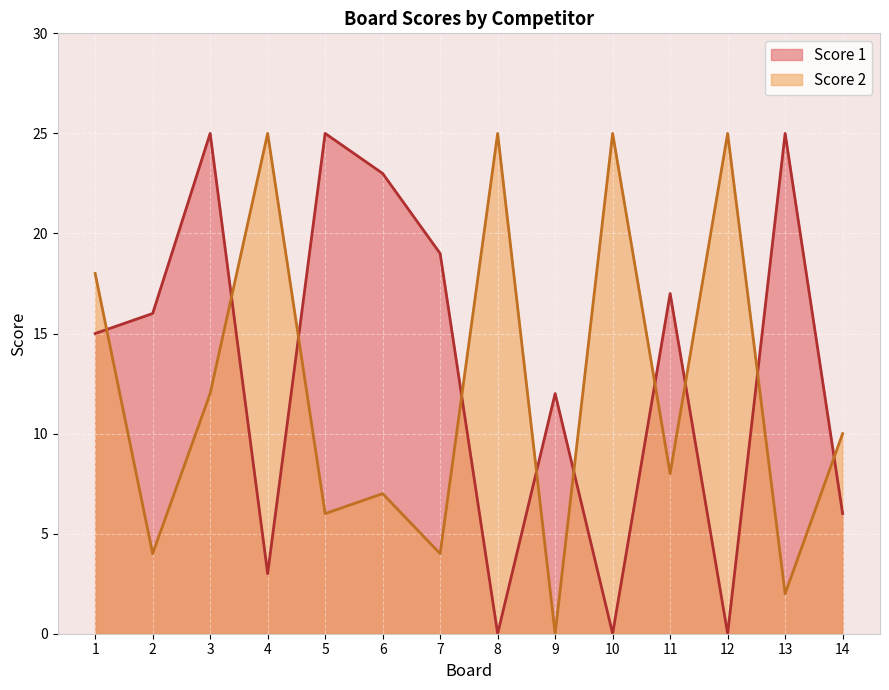

What value does the Score 2 series have at 12?

25